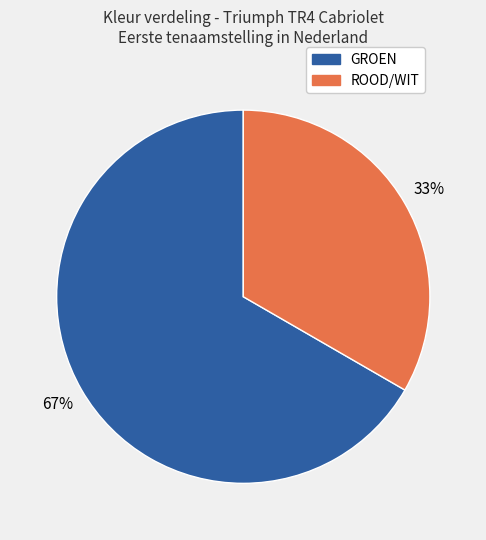

Between ROOD/WIT and GROEN, which is larger?

GROEN